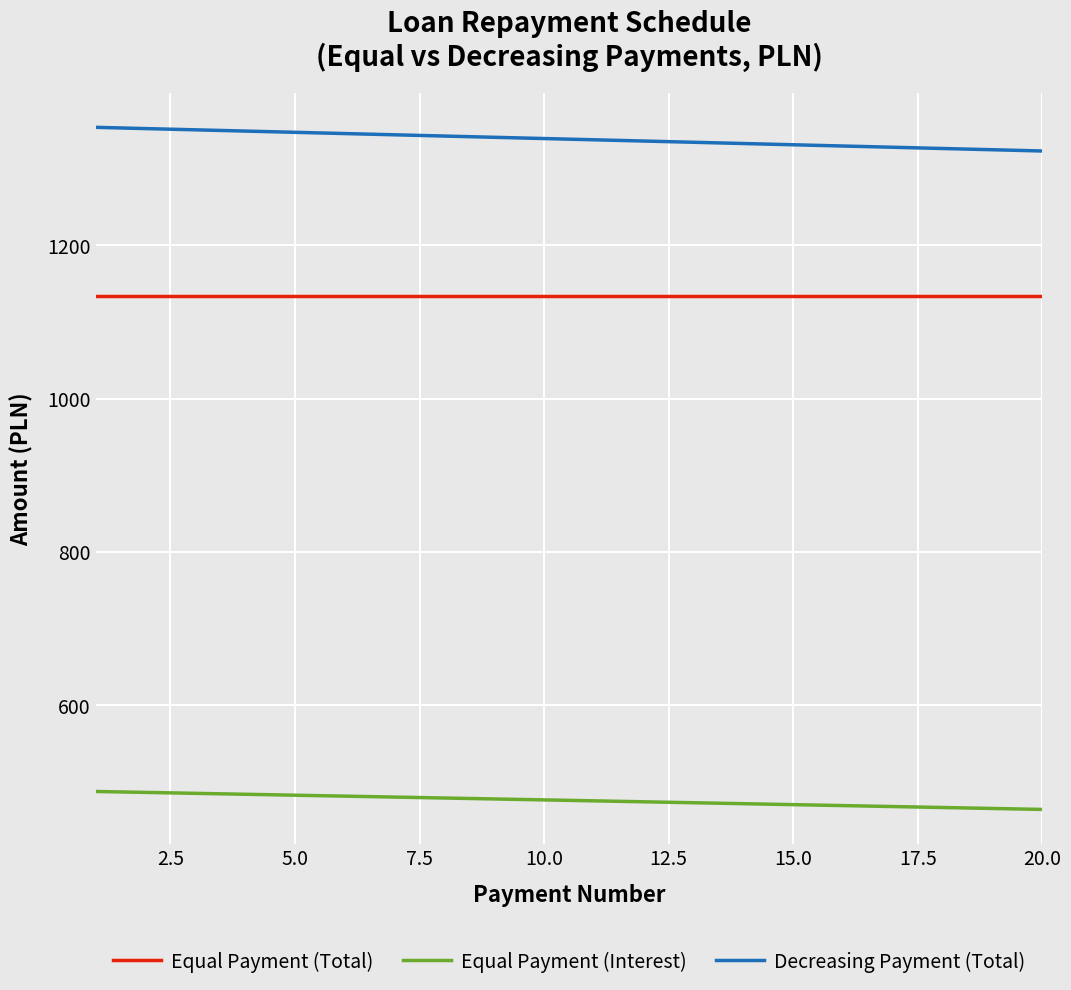

True or false: Equal Payment (Total) and Decreasing Payment (Total) intersect in this chart.

False